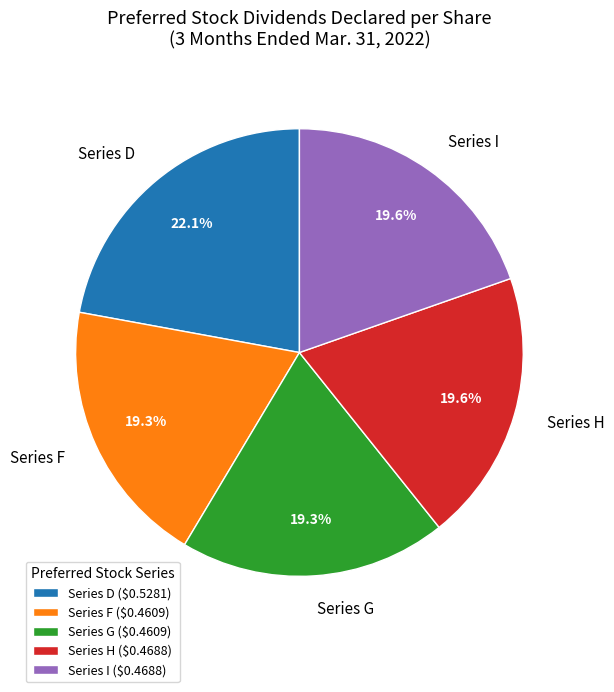

What percentage is the Series I slice, to the nearest percent?

20%